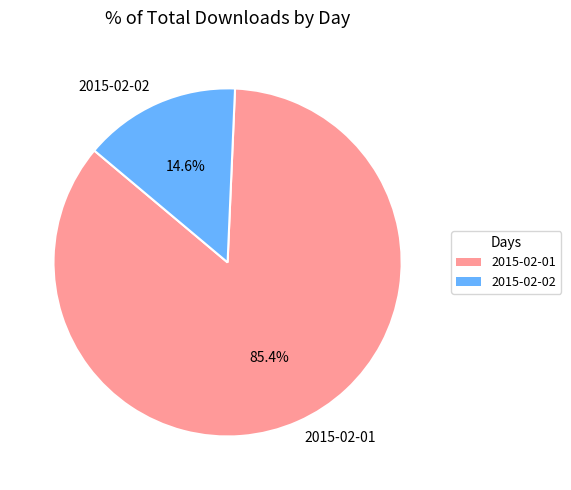

The 2015-02-02 slice represents 6% of the pie. True or false?

False